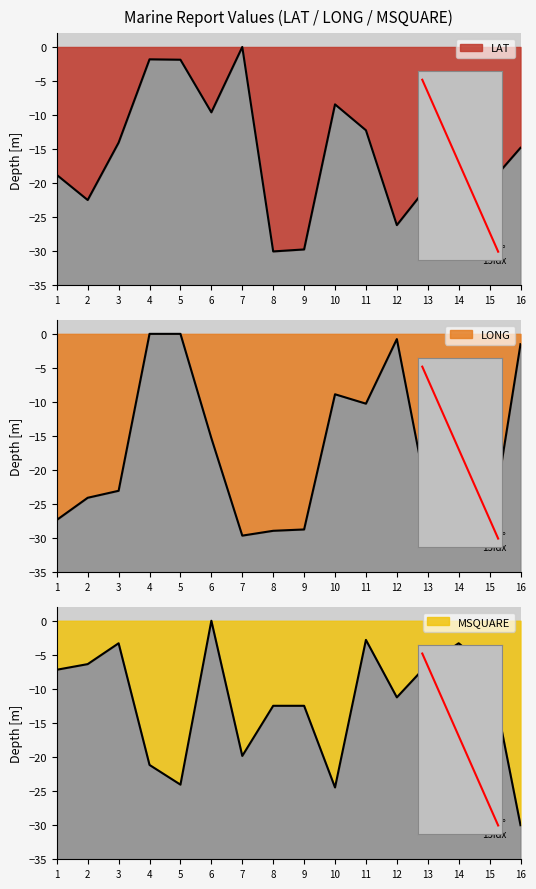

At which category does MSQUARE reach its first local valley?

5